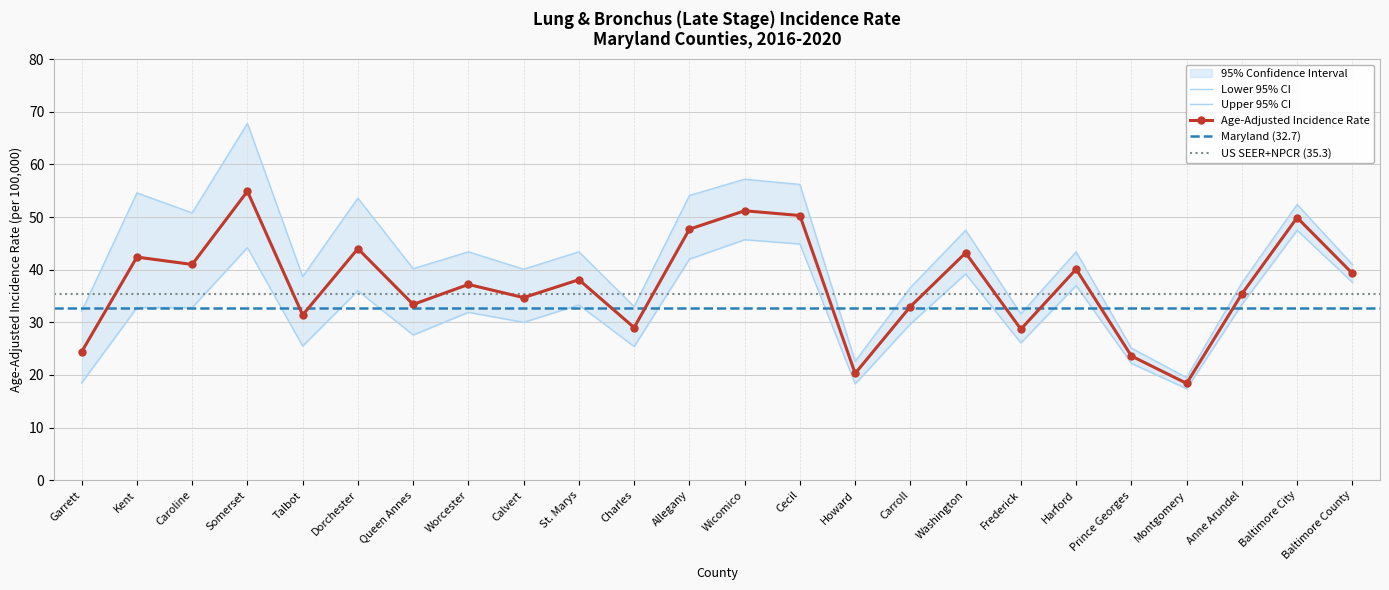

Where is the first local maximum for Age-Adj Rate?

Kent